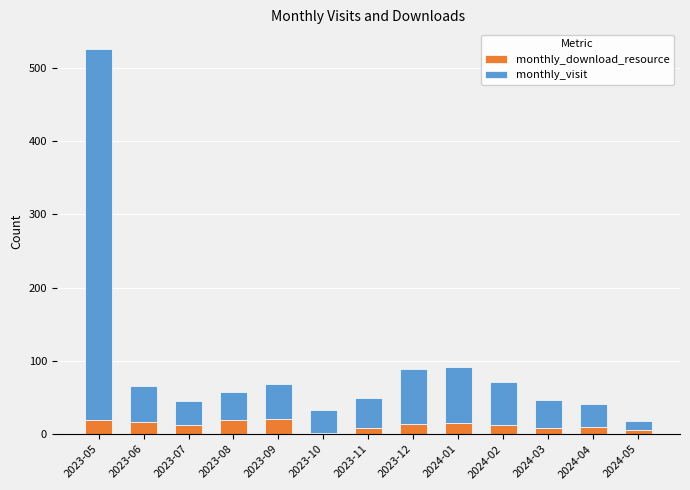

How many series are shown in this chart?

2